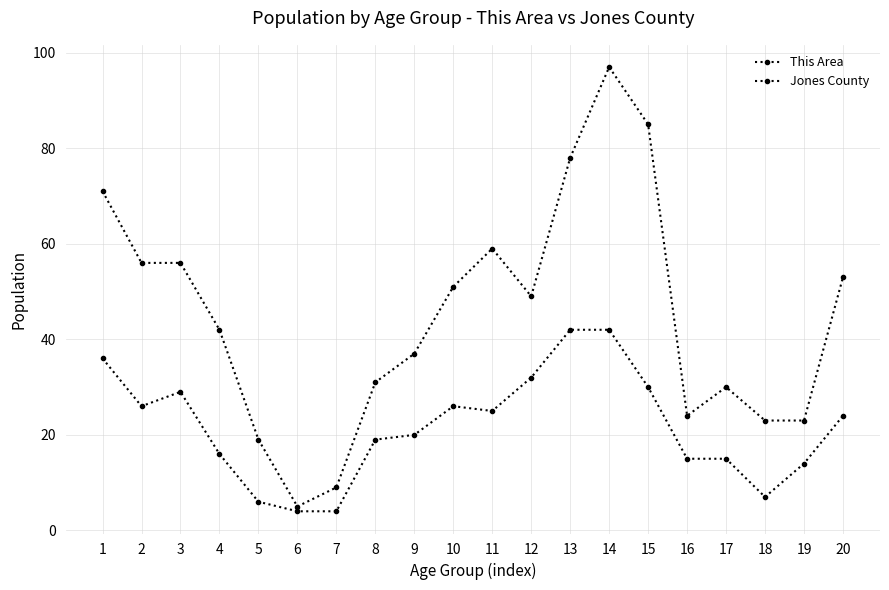

How many data points in Jones County are less than 49?

10